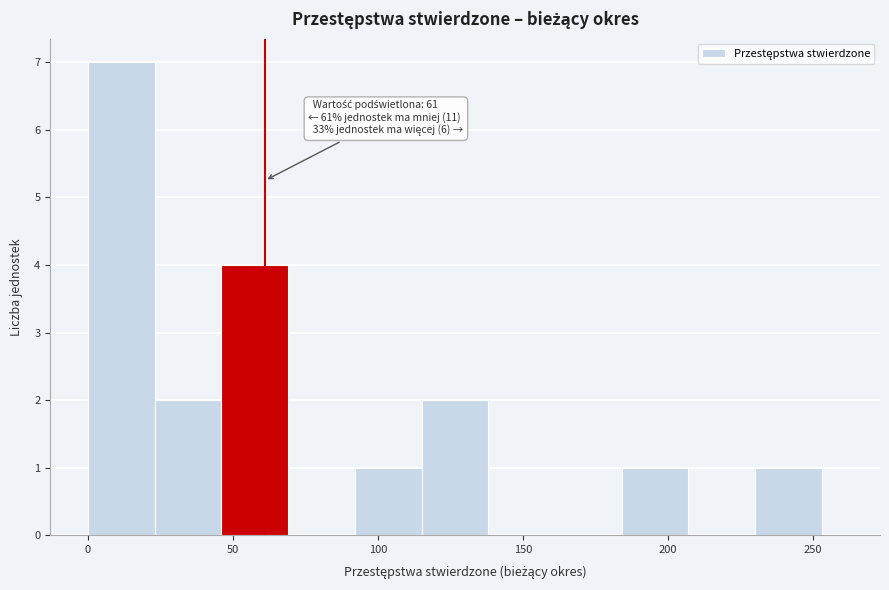

Around what value on the x-axis is the tallest bar? Give the approximate position of its centre, as read against the axis.

10